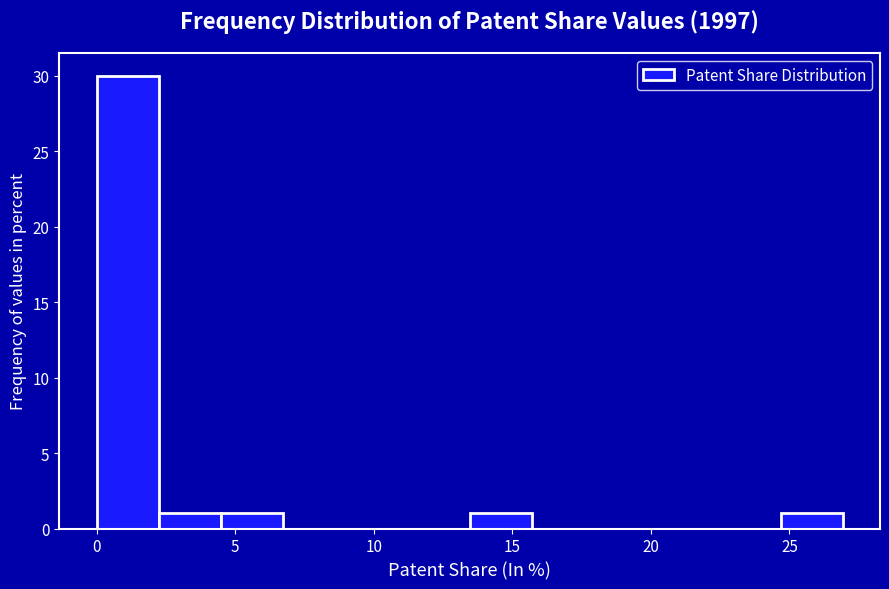

Over which range of the x-axis is the bar tallest?

0.0 to 2.0